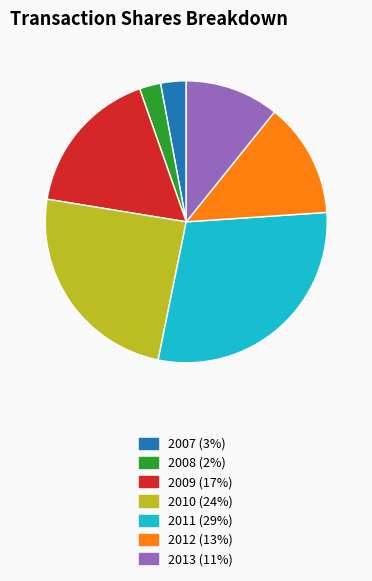

Which category has the biggest portion of the pie?

2011